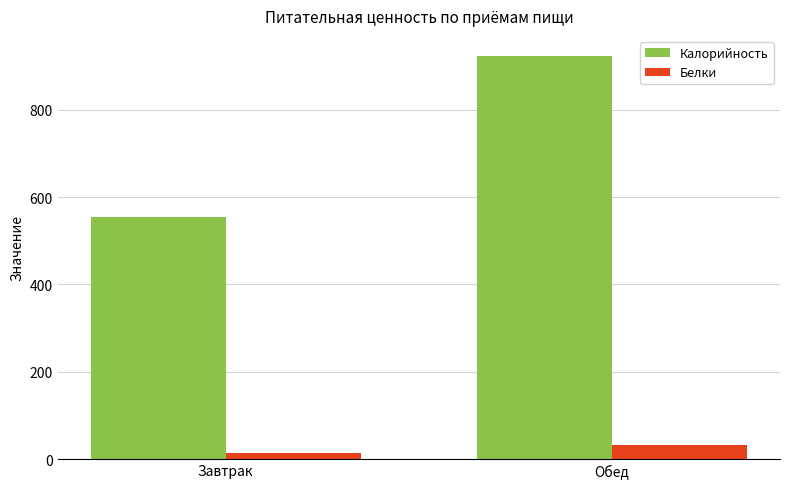

What is the difference between the Калорийность values at Обед and Завтрак?

368.4